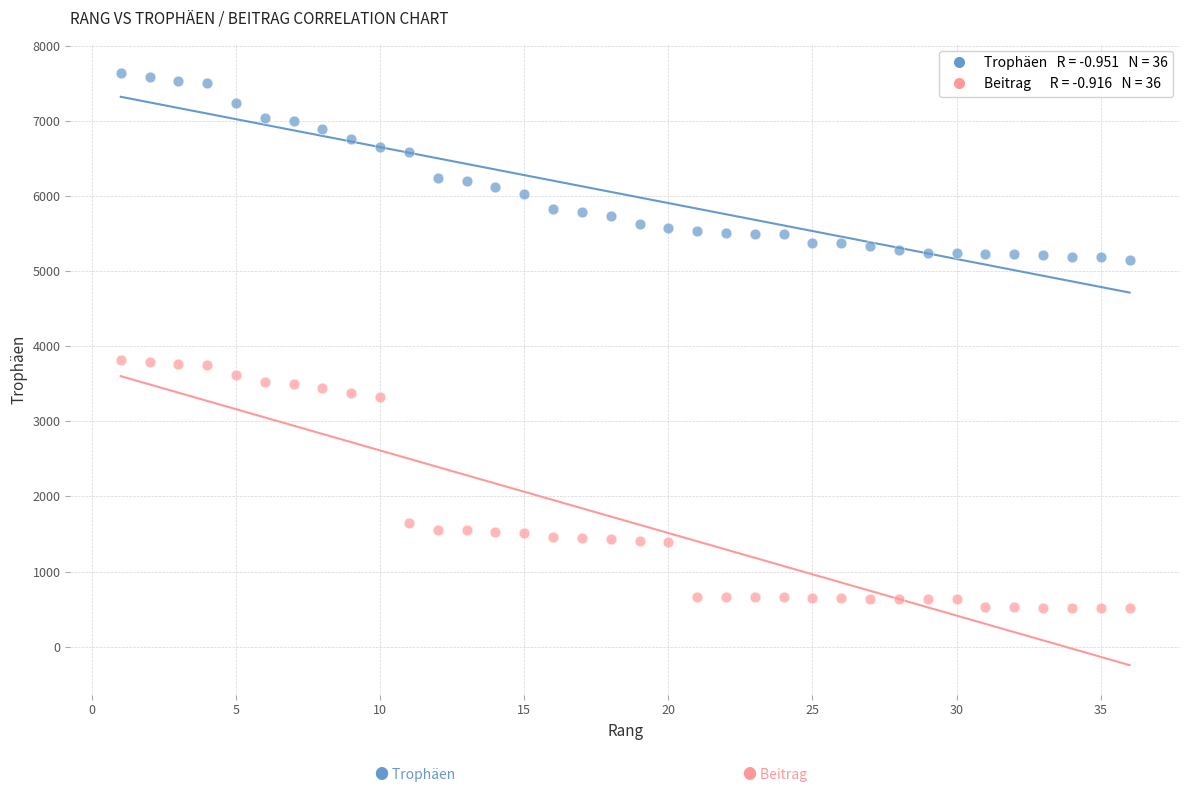

Across all data points, what is the range of Y values (max minus min)?

7116